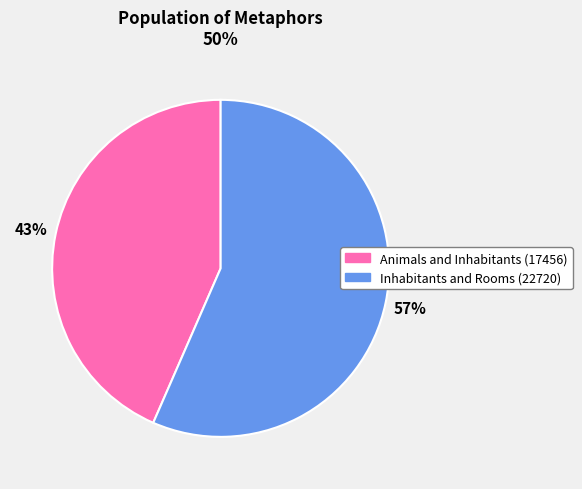

Which category has the biggest portion of the pie?

Inhabitants and Rooms (22720)